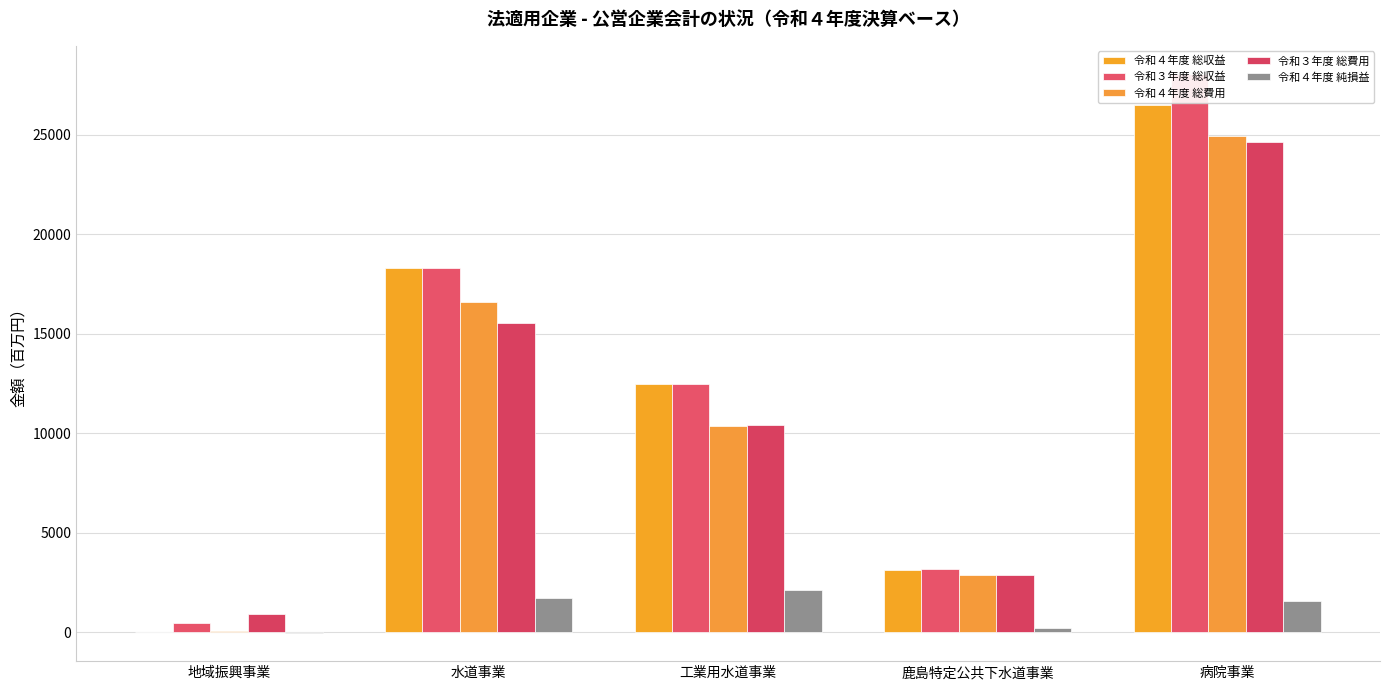

List the series in order of their peak value, highest first.

令和３年度 総収益, 令和４年度 総収益, 令和４年度 総費用, 令和３年度 総費用, 令和４年度 純損益